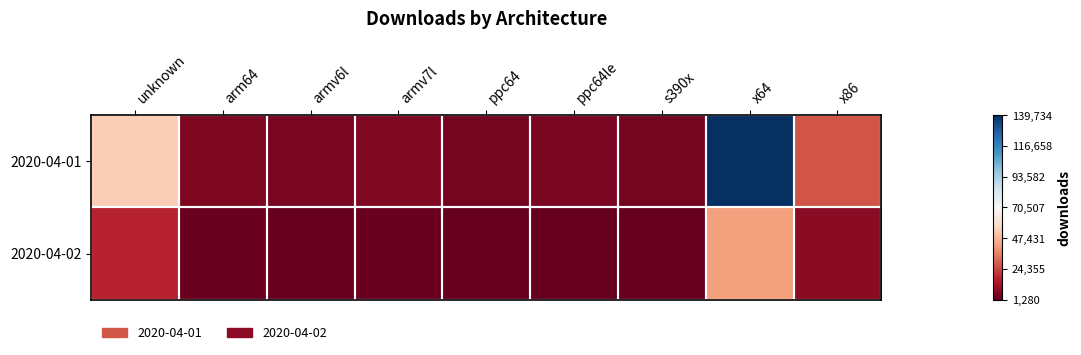

Count the number of data series in this chart.

2